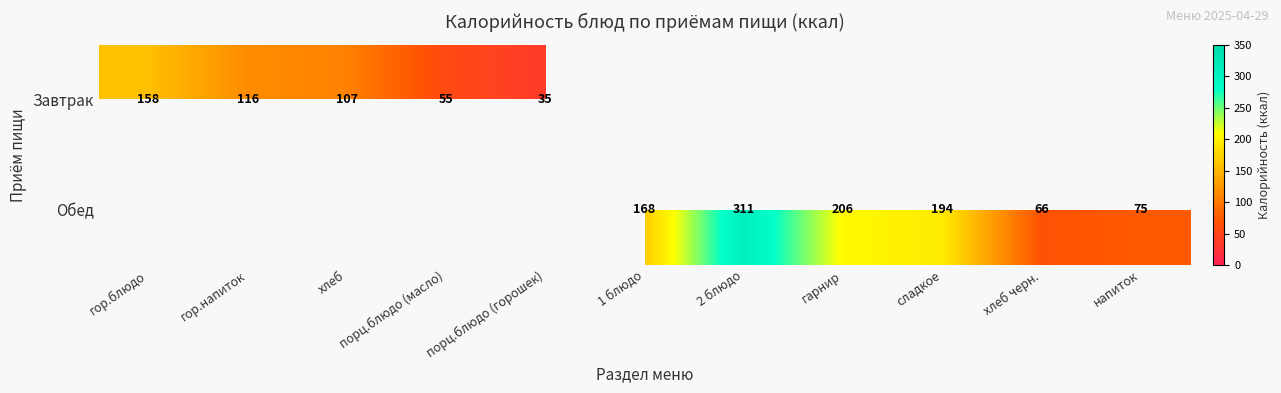

True or false: Обед has a value of 52 at напиток.

False